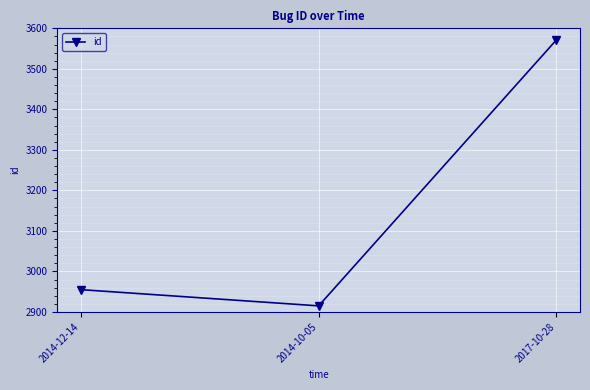

Which category has the highest value across all series?

2017-10-28